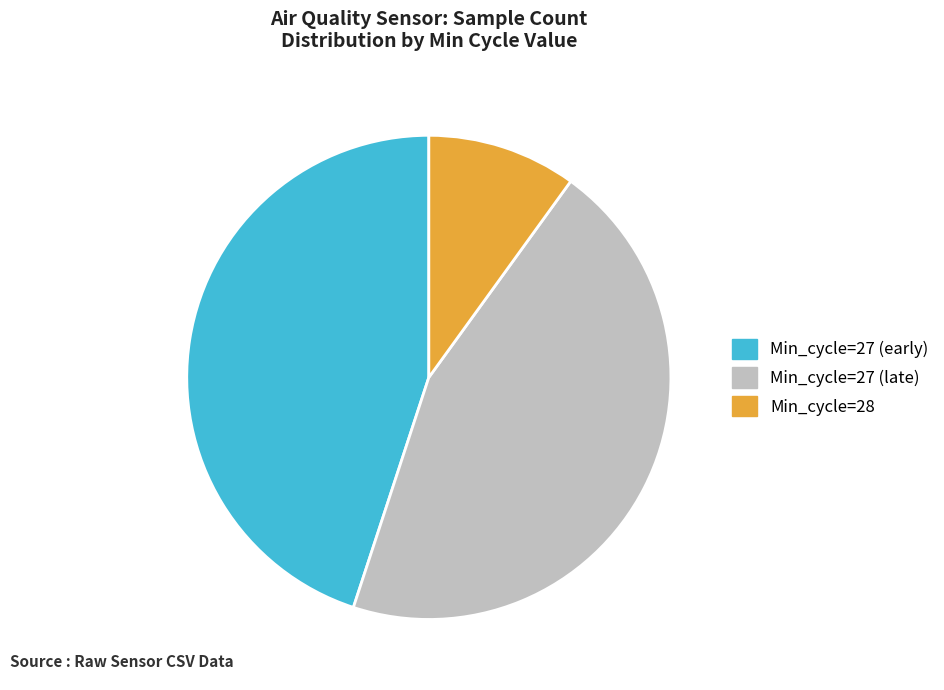

Does any single category account for the majority?

No